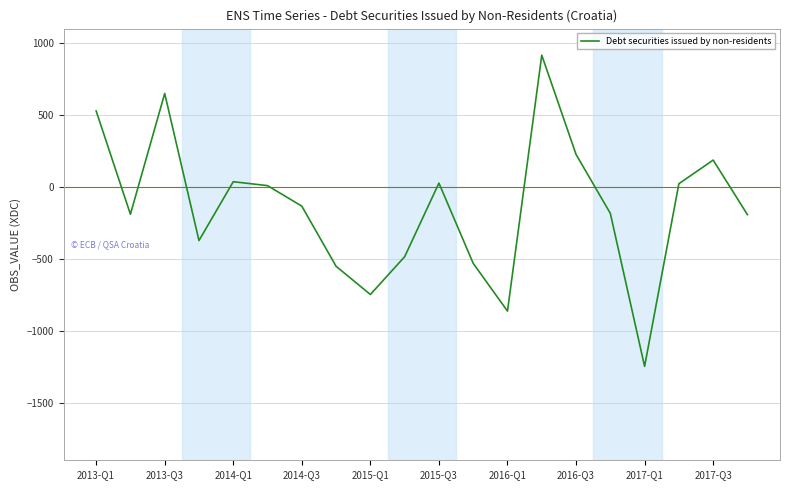

True or false: there are more than 0 points higher than both neighbors.

True